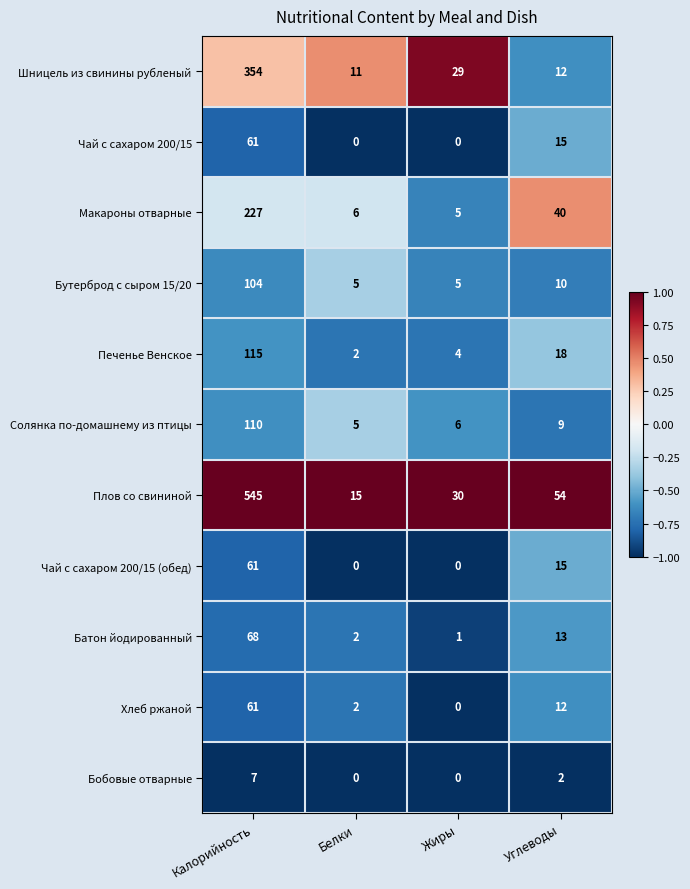

What is the sum of the Батон йодированный values at Калорийность and Белки?

70